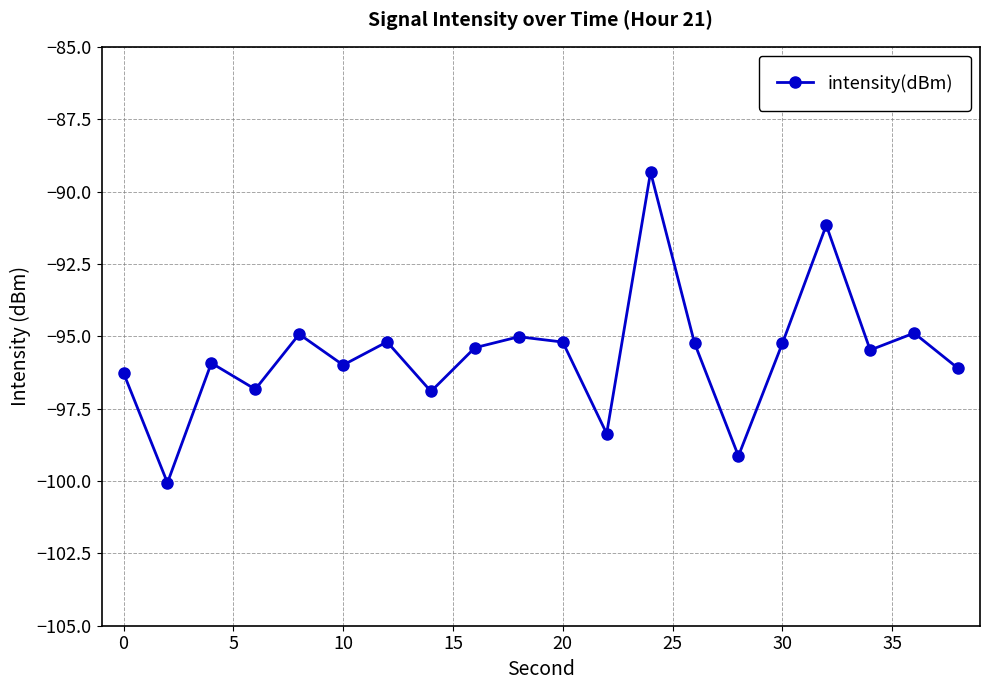

What is the difference between the maximum and minimum values?

10.7